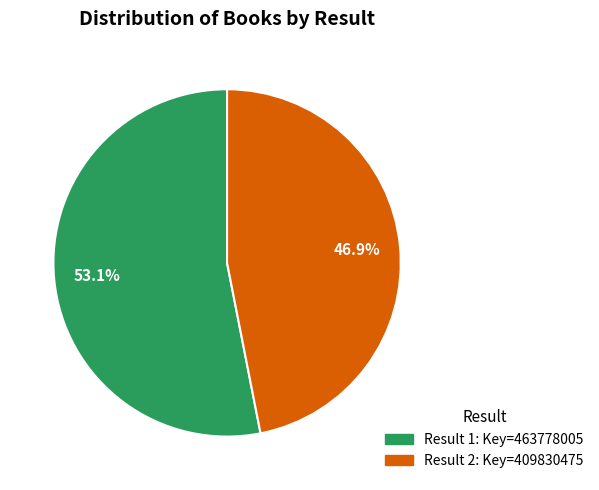

Does any single category account for the majority?

Yes